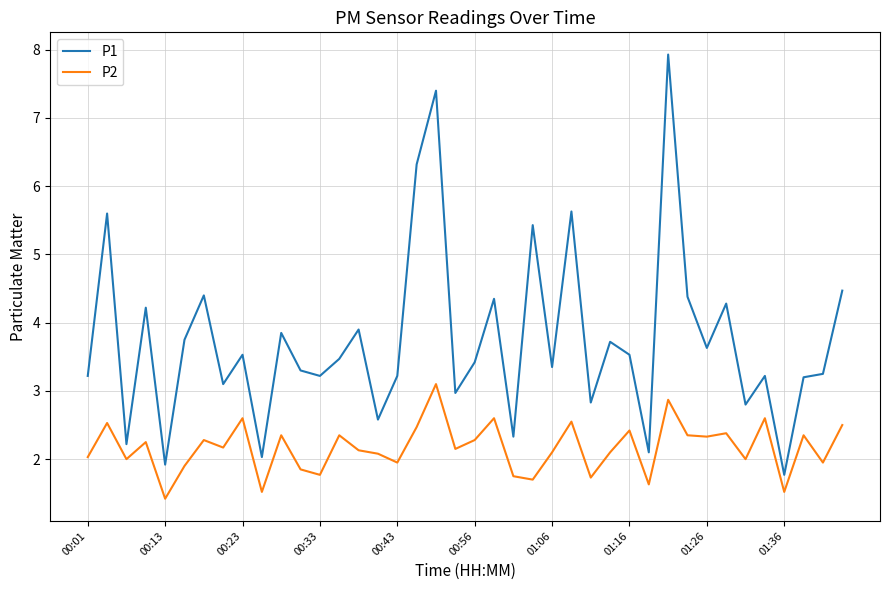

What is the difference between the second highest and second lowest values in the P1 series?

5.5